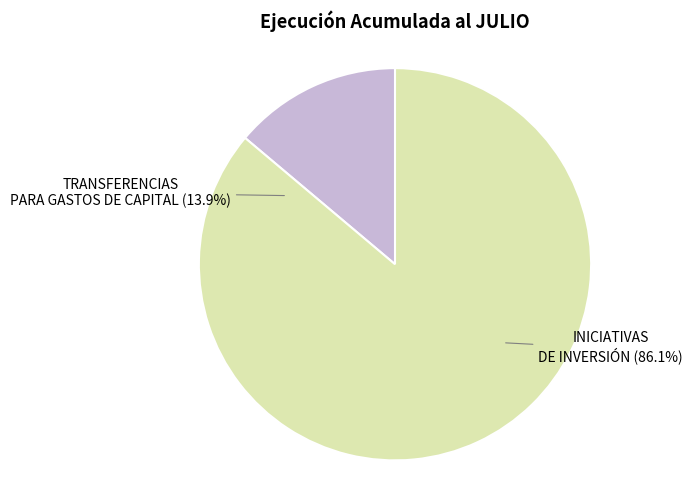

What percentage is the INICIATIVAS DE INVERSIÓN slice, to the nearest percent?

86%